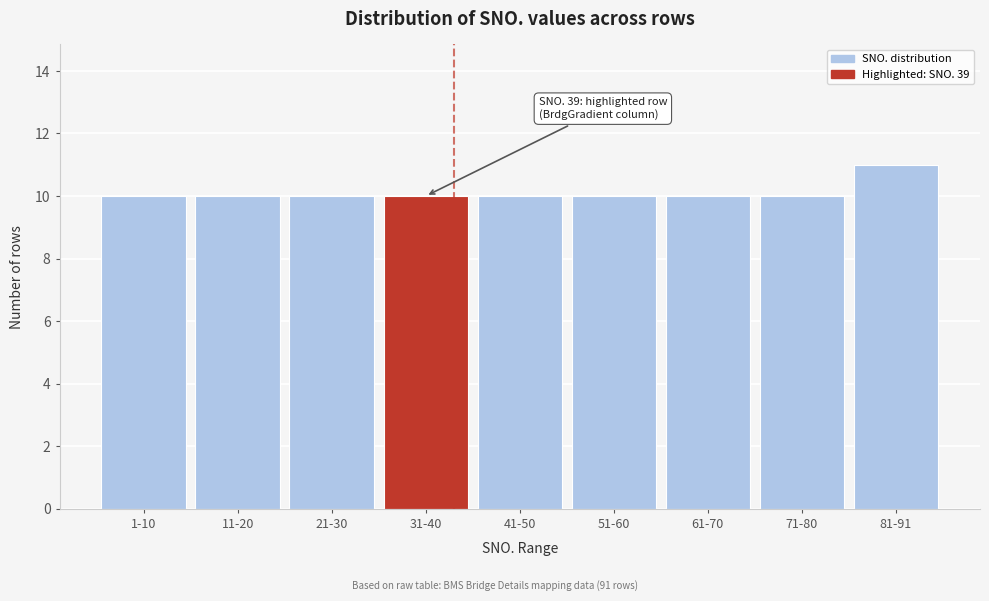

Reading left to right, what are all the values shown in this chart?

1-10=10	11-20=10	21-30=10	31-40=10	41-50=10	51-60=10	61-70=10	71-80=10	81-91=11